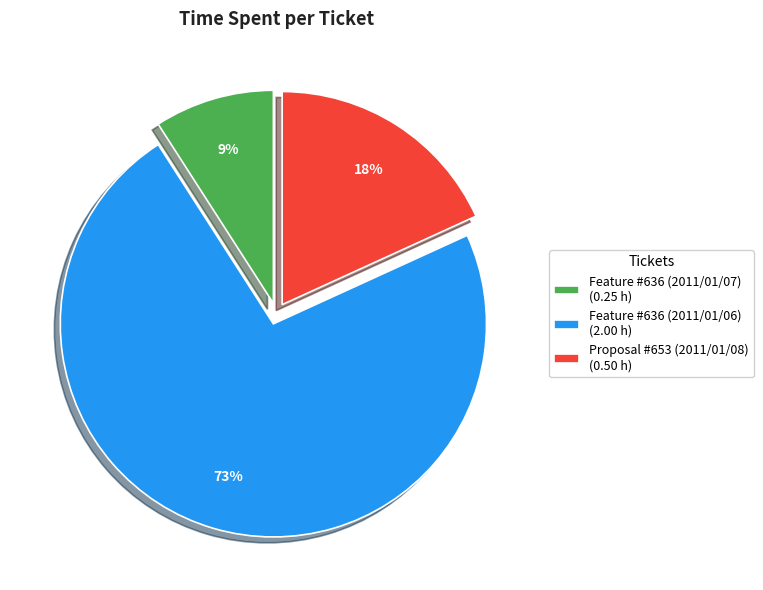

True or false: Feature #636 (2011/01/06) accounts for 73% of the total.

True